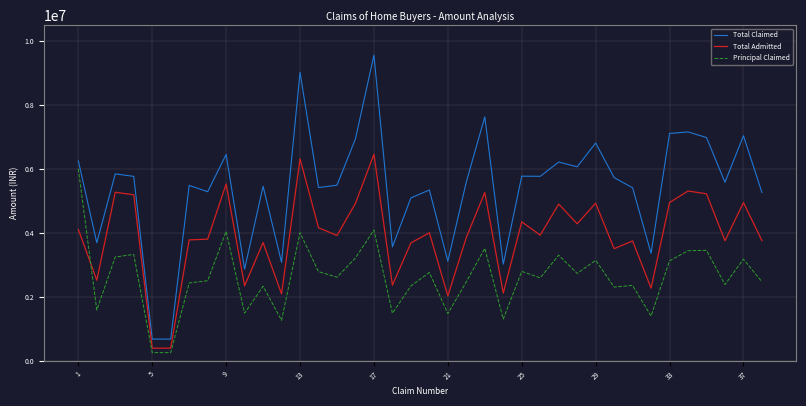

Rank the series by their average value, from highest to lowest.

Total Claimed, Total Admitted, Principal Claimed